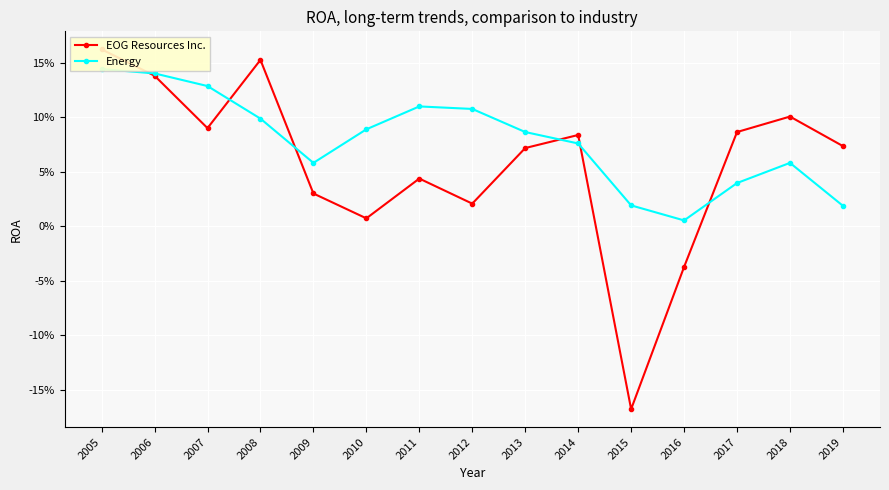

At how many categories does at least one series exceed 0?

15